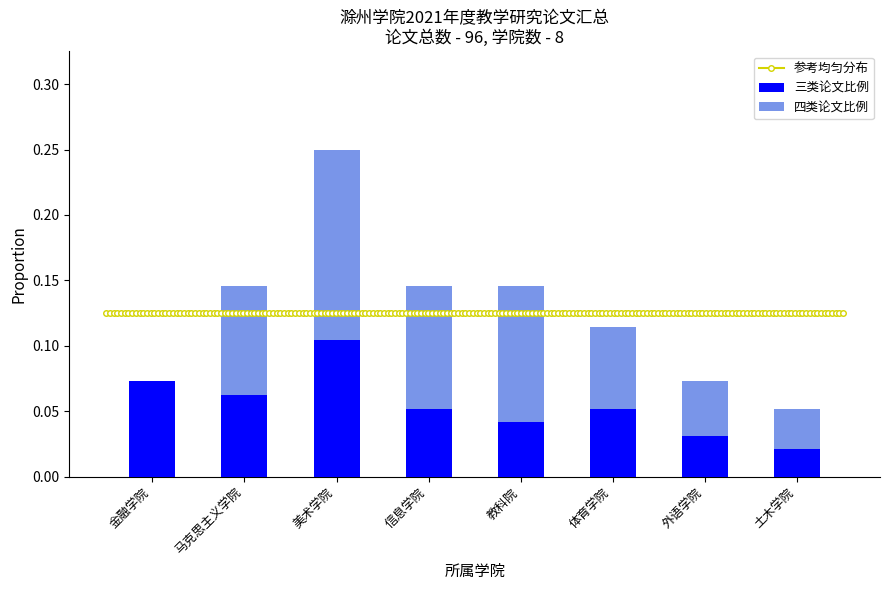

At which label is 三类 closest to 0?

土木学院